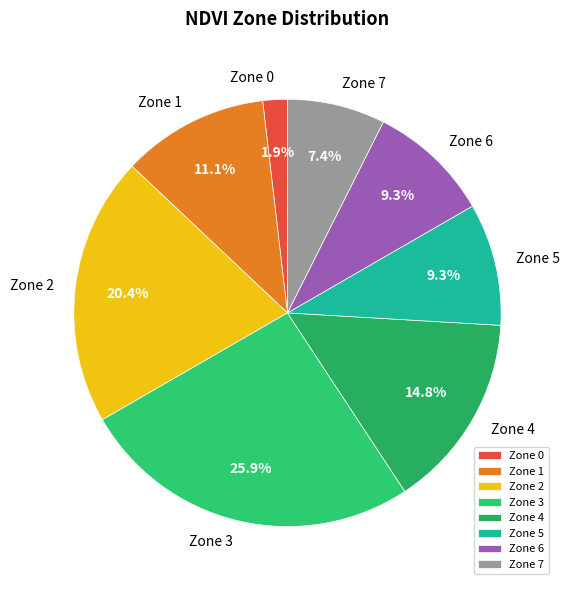

What is the ratio of the value at Zone 6 to the value at Zone 2?

0.5